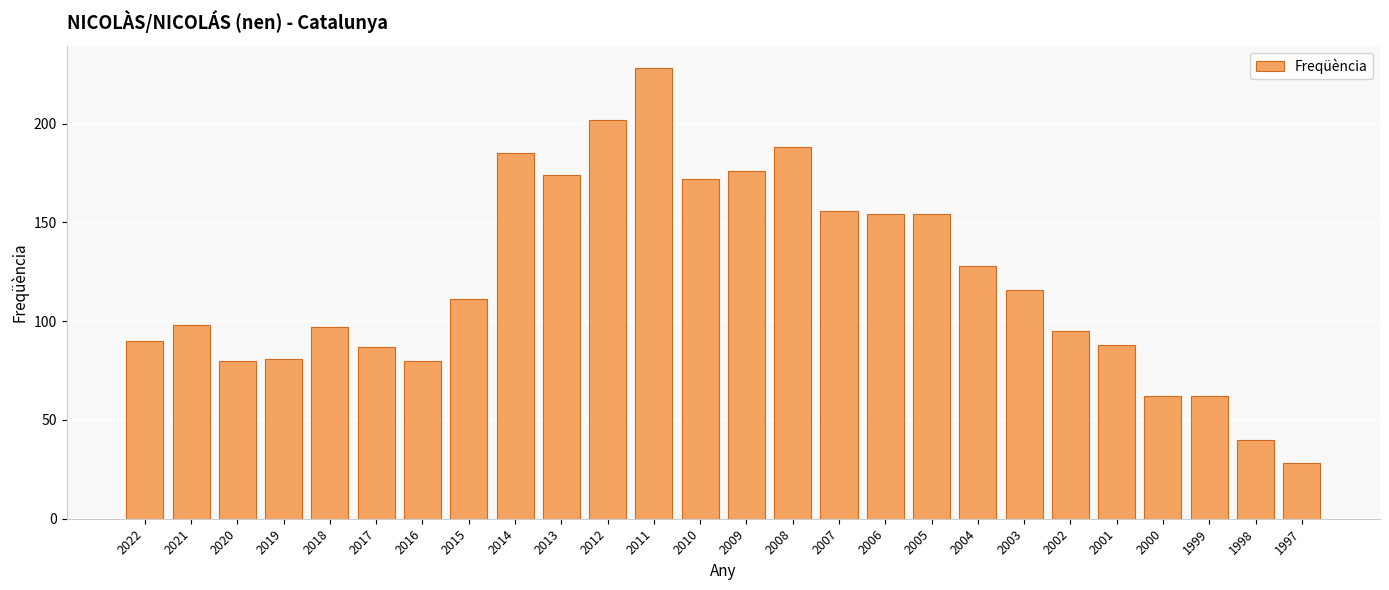

What is the maximum value shown in the chart?

228